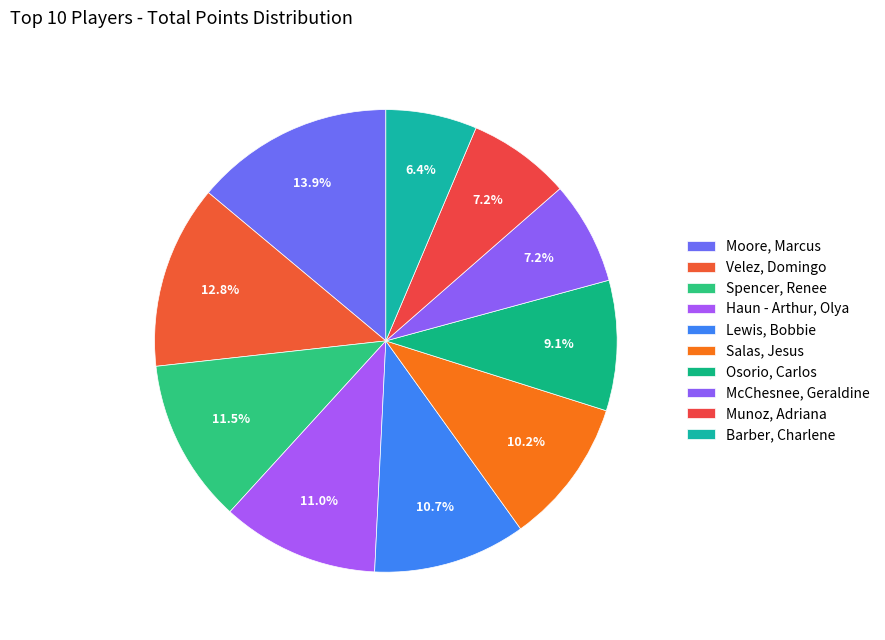

Rank the categories by value from highest to lowest.

Moore, Marcus, Velez, Domingo, Spencer, Renee, Haun - Arthur, Olya, Lewis, Bobbie, Salas, Jesus, Osorio, Carlos, McChesnee, Geraldine, Munoz, Adriana, Barber, Charlene